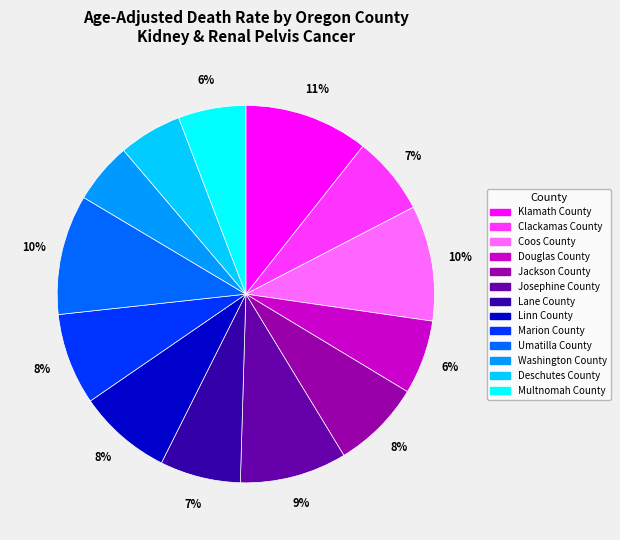

Is Multnomah County the majority of the pie?

No